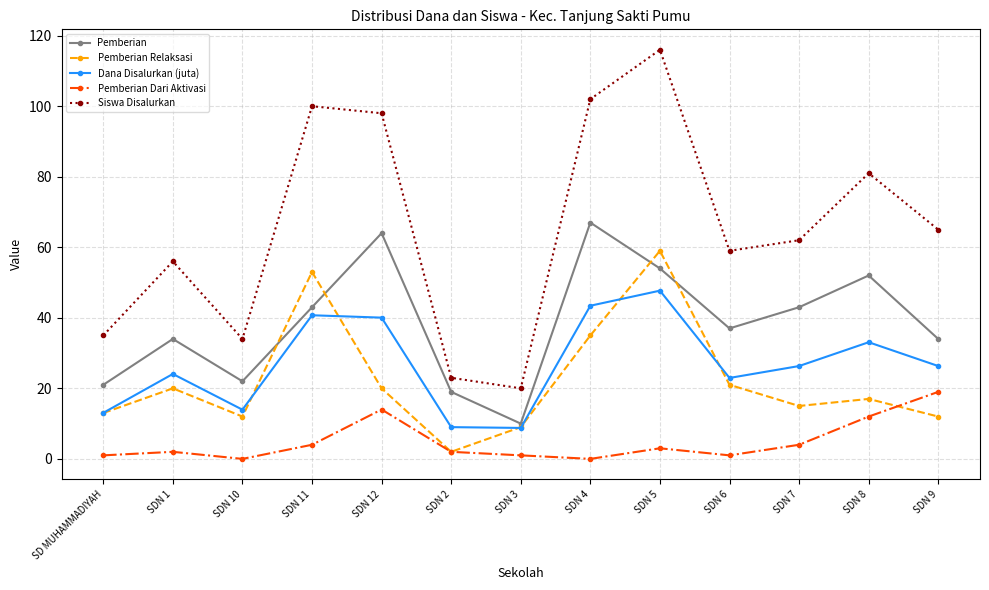

True or false: Dana Disalurkan (juta) and Siswa Disalurkan cross at least once.

False